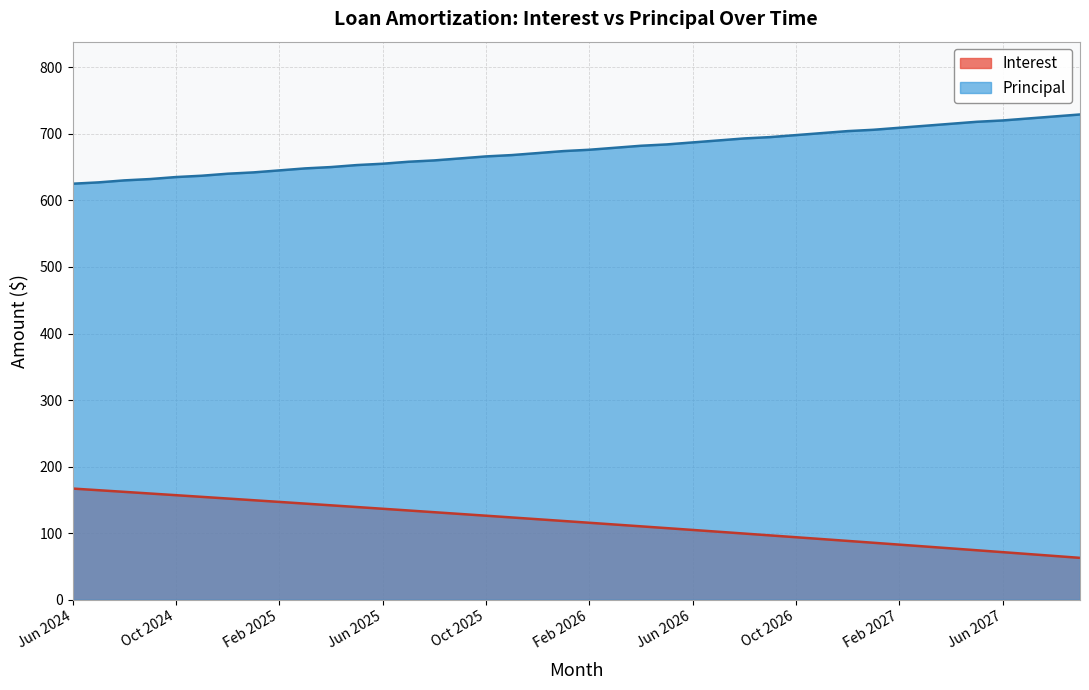

What is the average value of the Interest series?

116.4